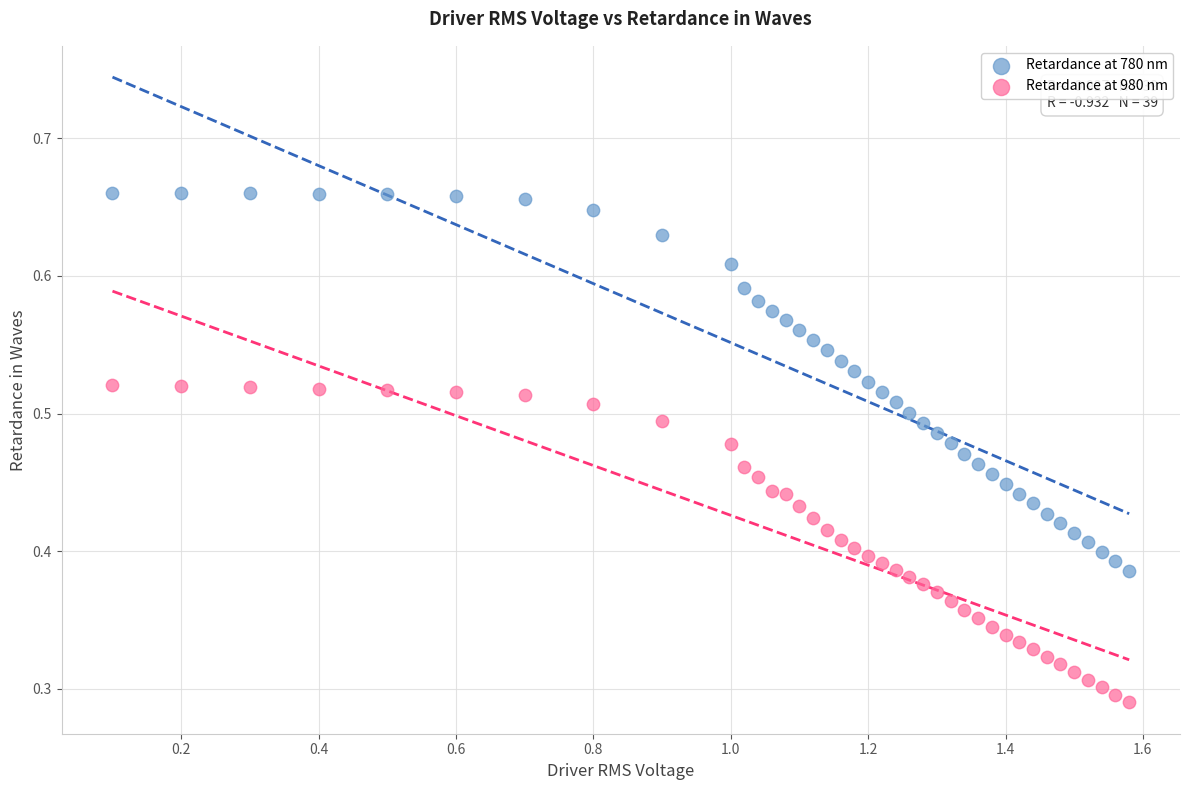

What are all the series names shown in the legend?

Retardance at 780 nm, Retardance at 980 nm